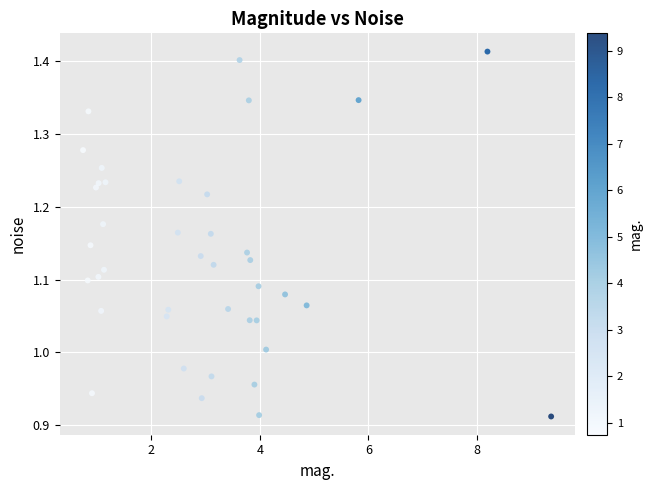

What is the range of Y values (max minus min)?

0.5